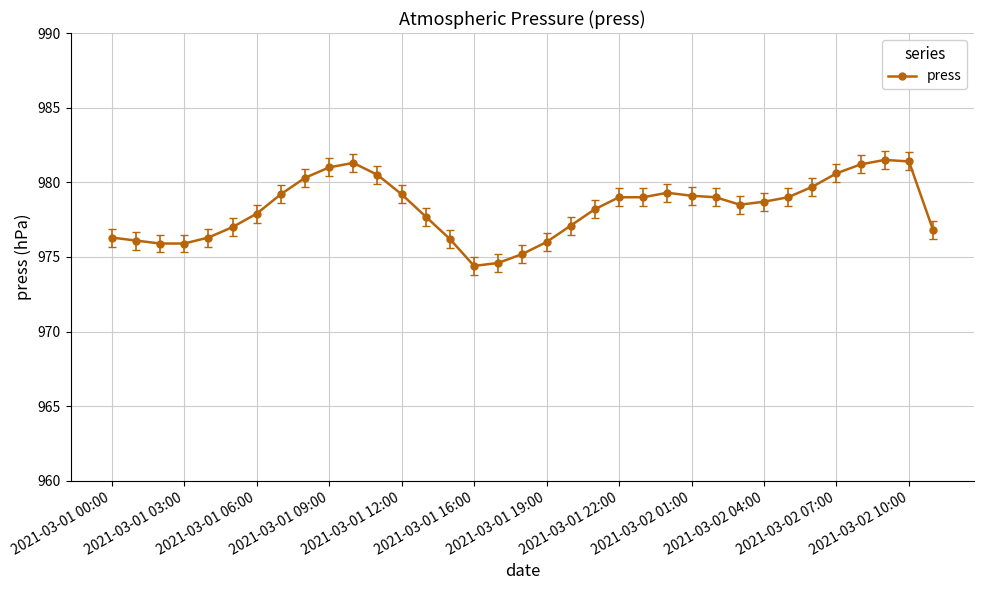

Does the chart display data point markers on the line(s)?

Yes